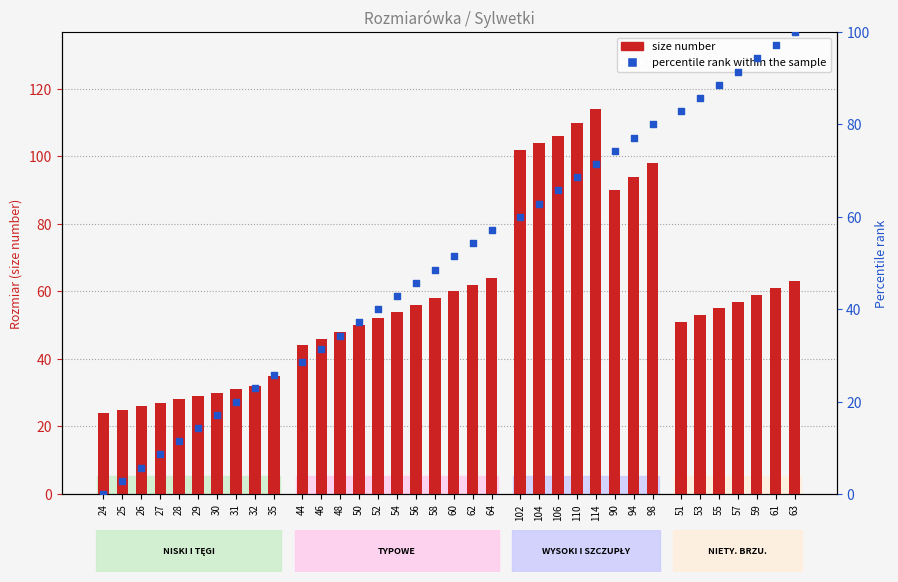

Which series has the largest total across all categories?

size number